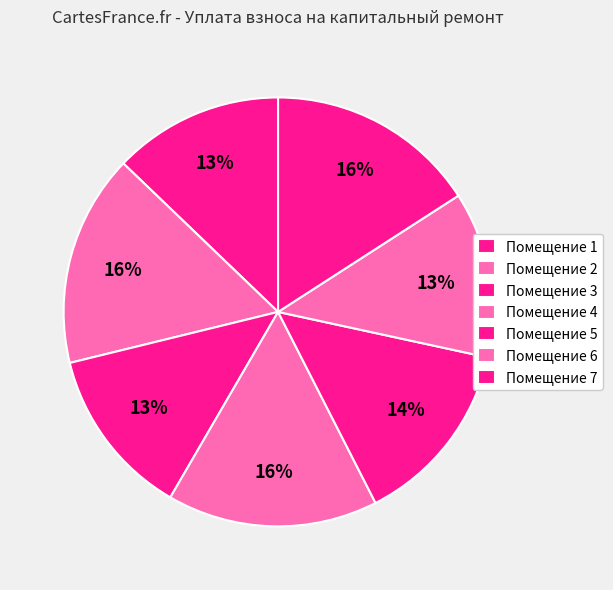

How many slices are in this pie chart?

7